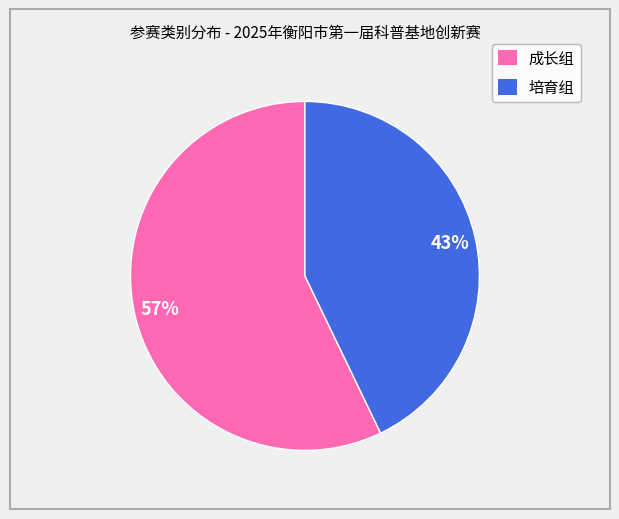

Rank the categories by value from lowest to highest.

培育组, 成长组